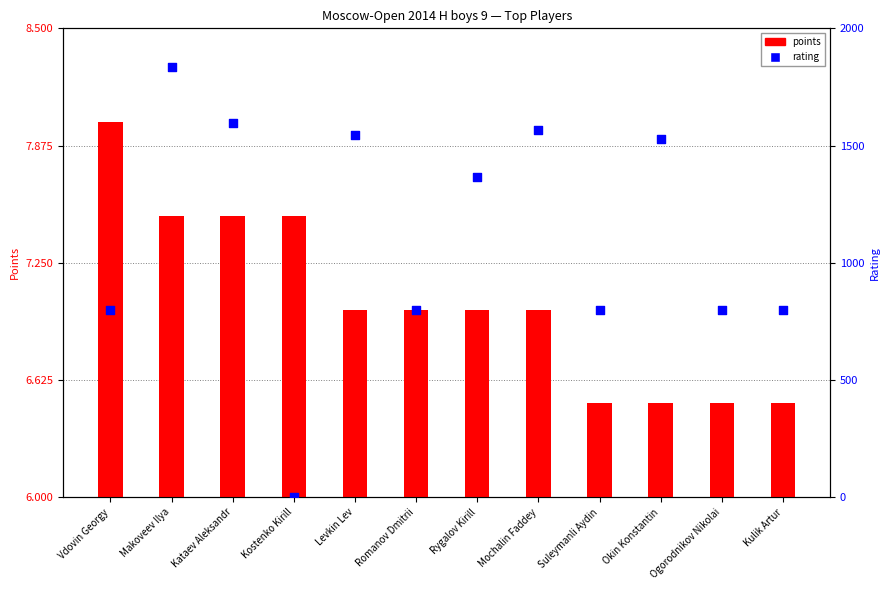

Which series reaches the maximum Y coordinate?

rating